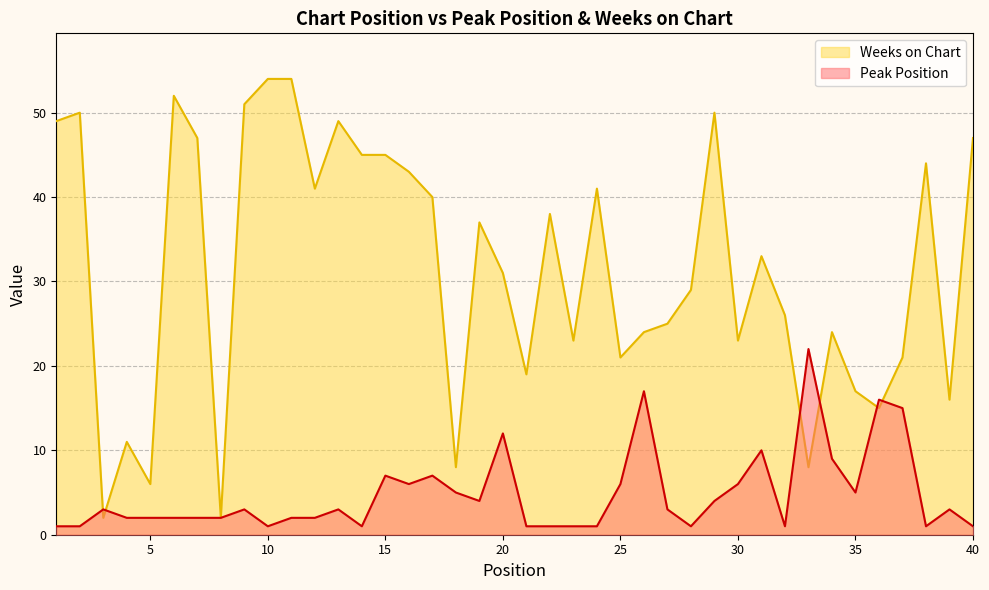

What value does the Peak Position series have at 17, to the nearest 10?

10